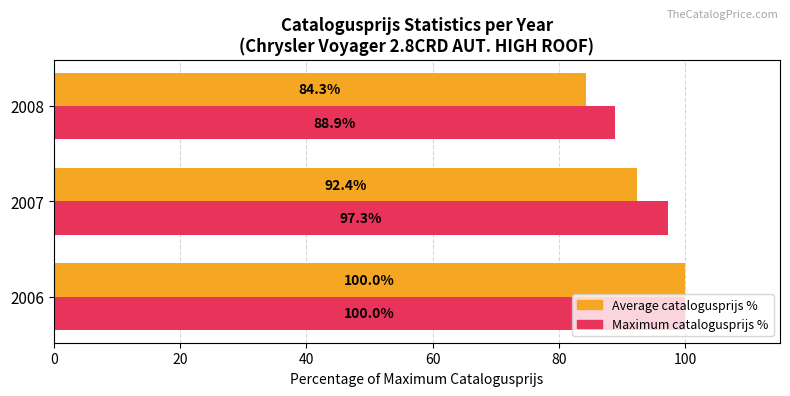

Rank the series by their average value, from lowest to highest.

Average catalogusprijs %, Maximum catalogusprijs %